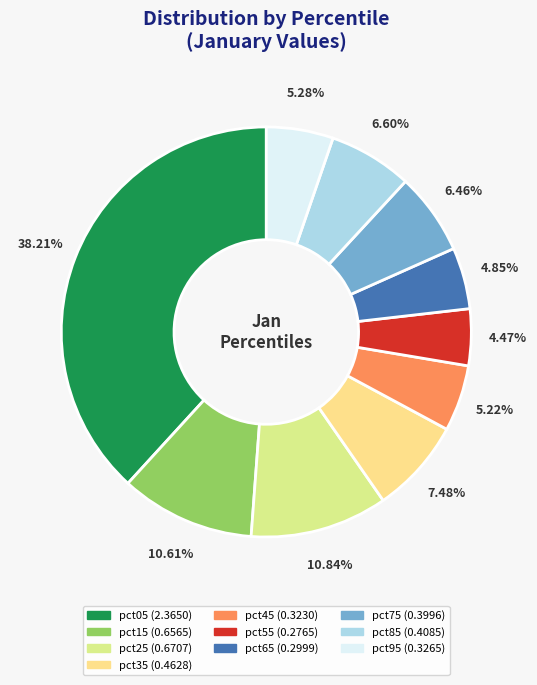

True or false: pct25 accounts for 21% of the total.

False